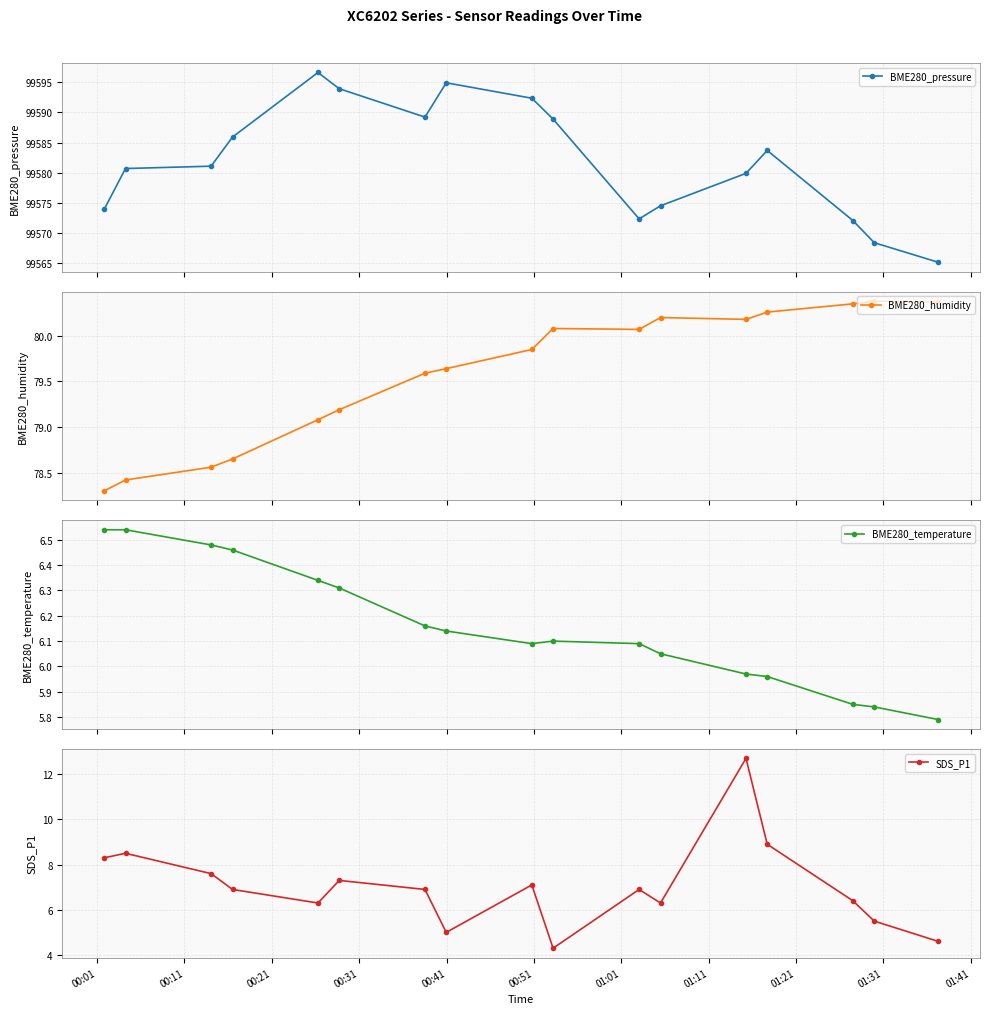

True or false: BME280_humidity has more than 0 points higher than both neighbors.

True